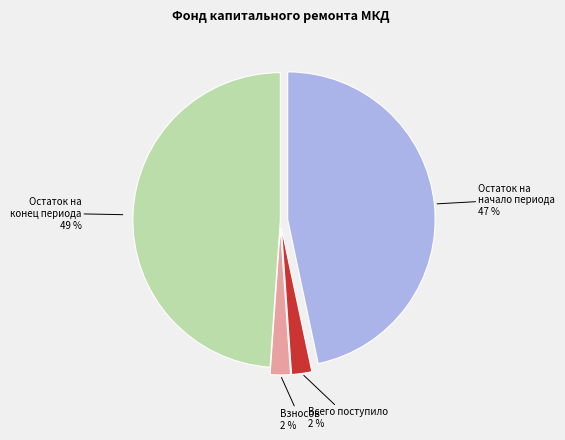

True or false: Остаток на начало периода accounts for 47% of the total.

True